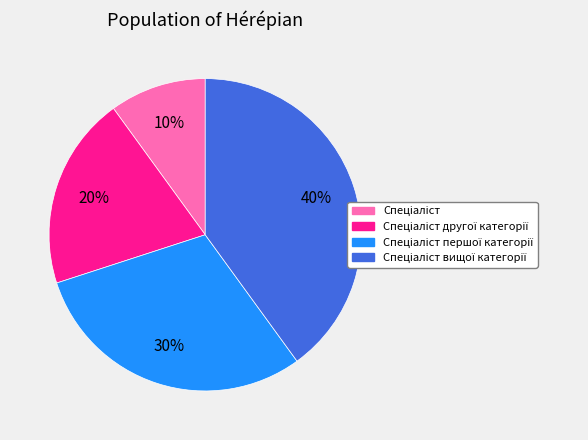

To the nearest percent, what is the average slice percentage?

25%